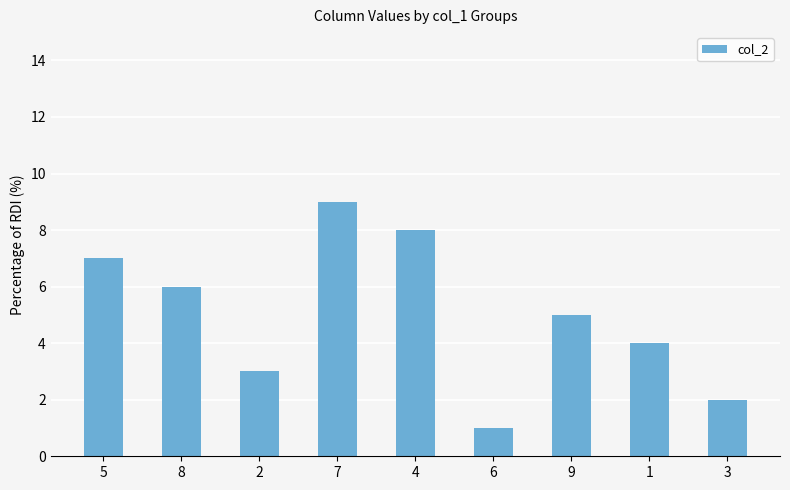

Are the bars grouped side by side (vs. stacked)?

No